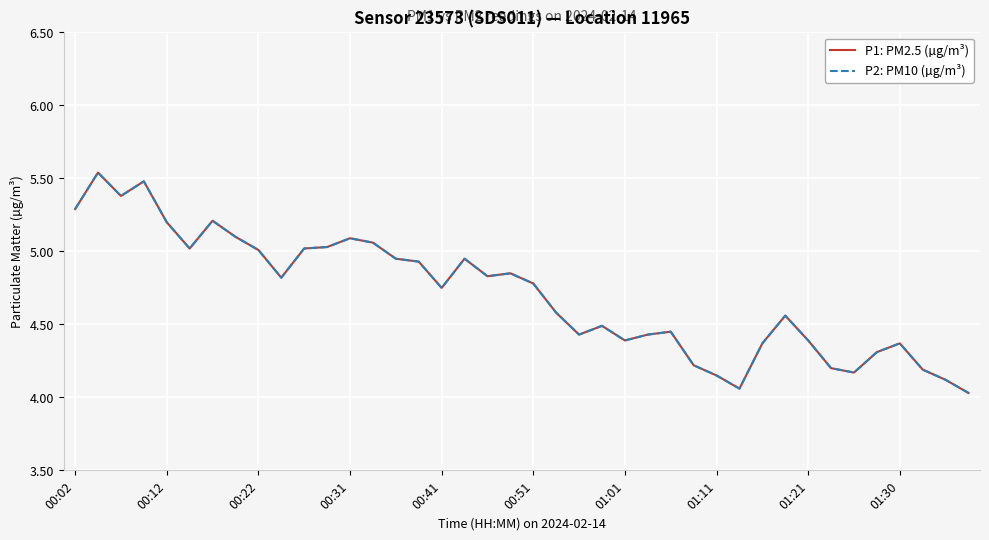

True or false: P1: PM2.5 (µg/m³) has more than 0 interior local peaks.

True